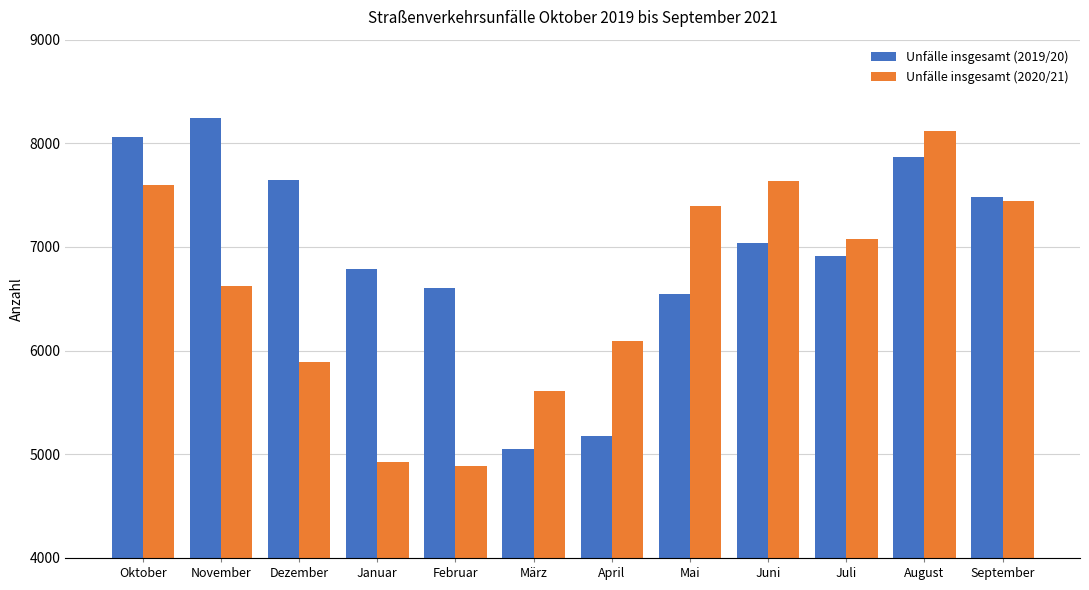

At which category is the sum across all series the highest?

August